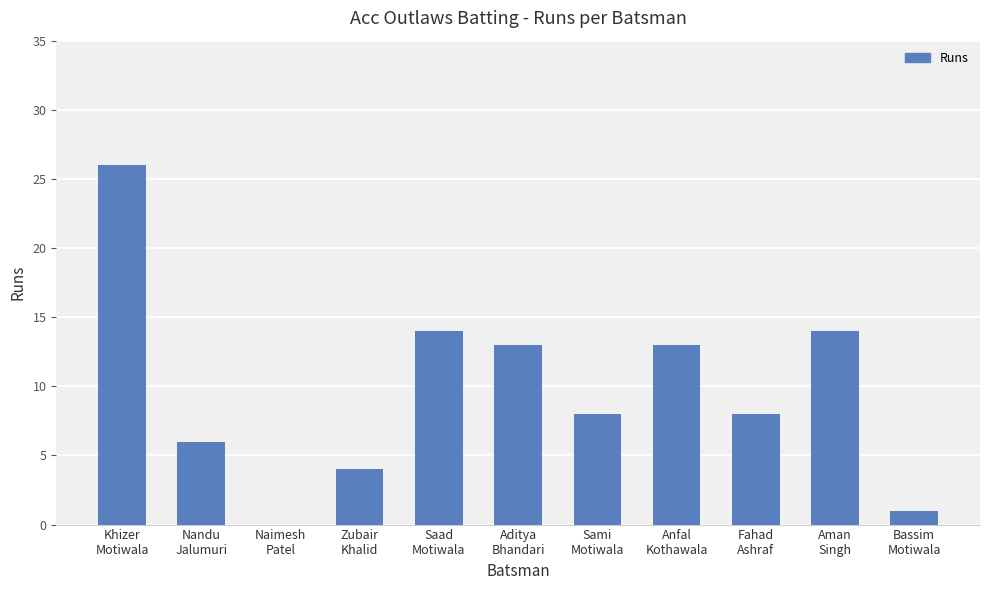

How many categories are shown in the chart?

11